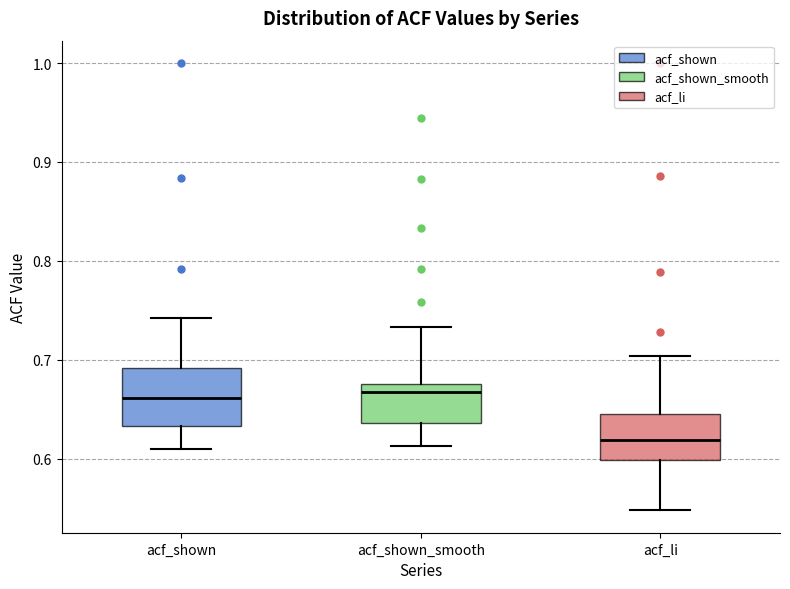

Comparing the boxes themselves (not the whiskers), which one is the tallest?

acf_shown